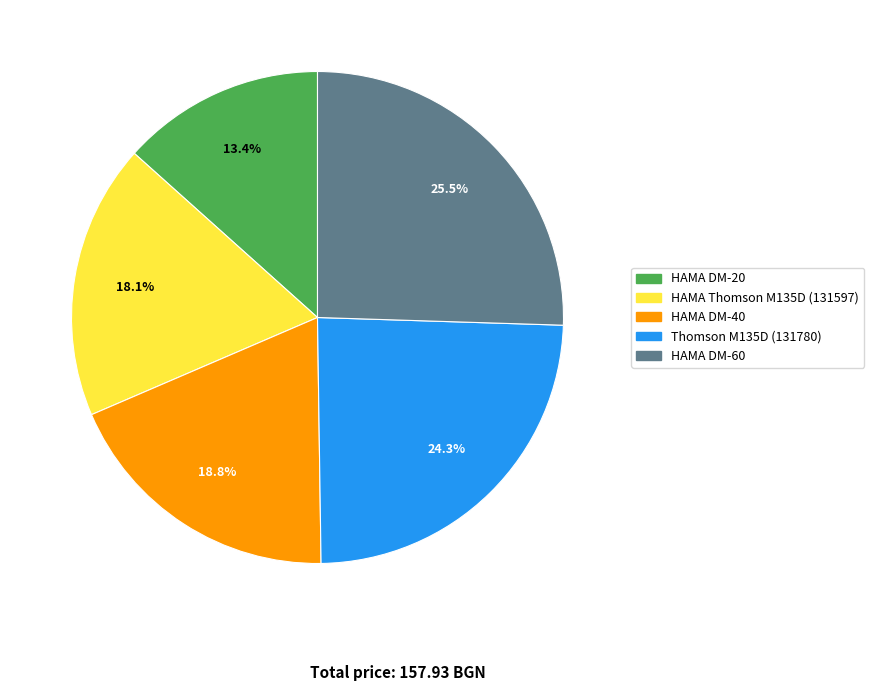

Count the number of slices in the pie.

5